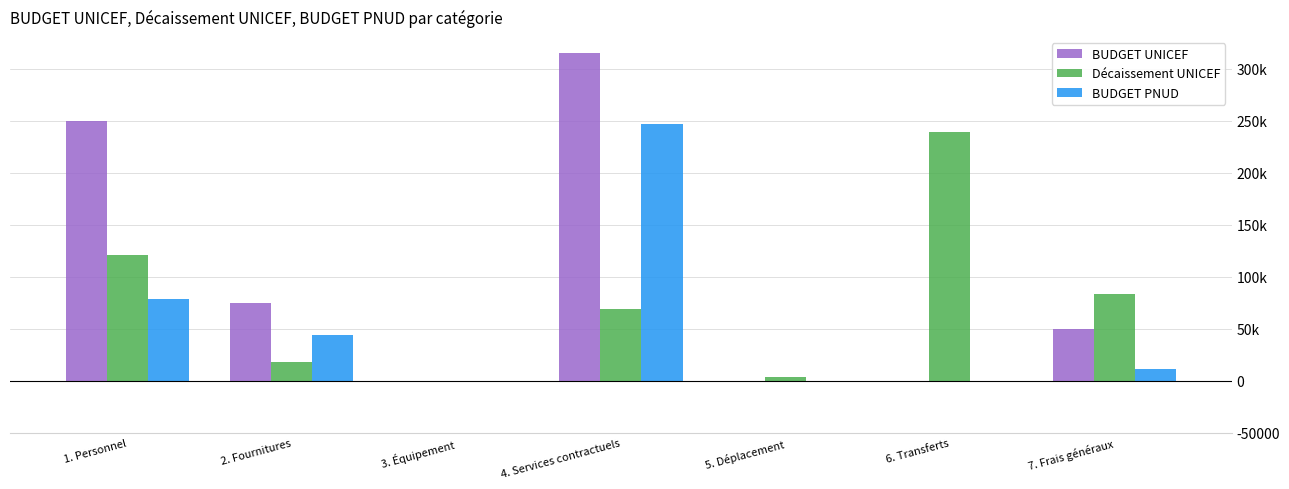

Does the chart contain stacked bars?

No